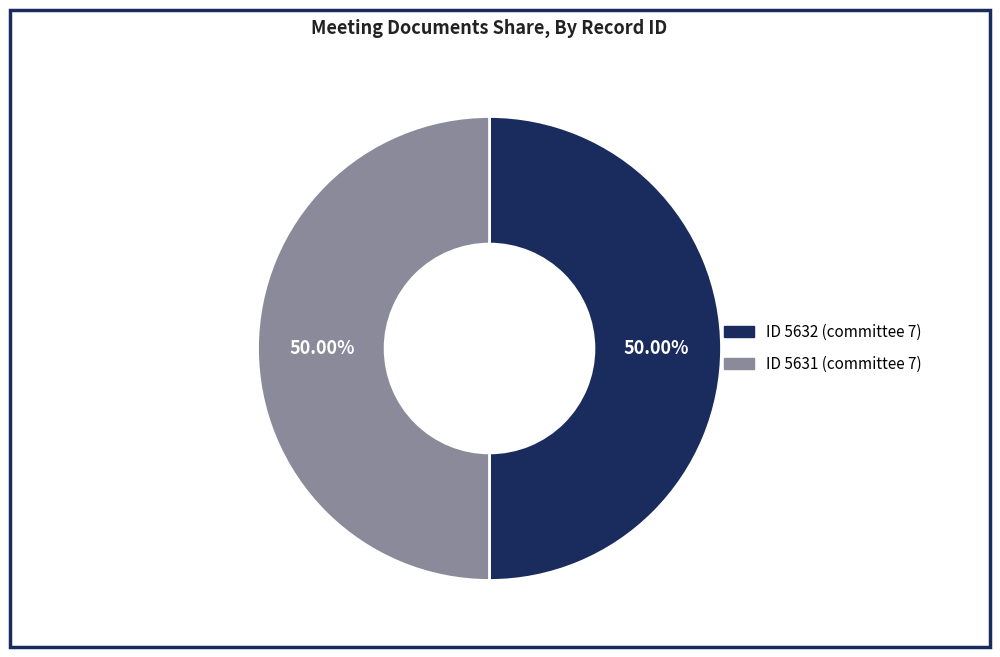

To the nearest percent, what is the average slice percentage?

50%